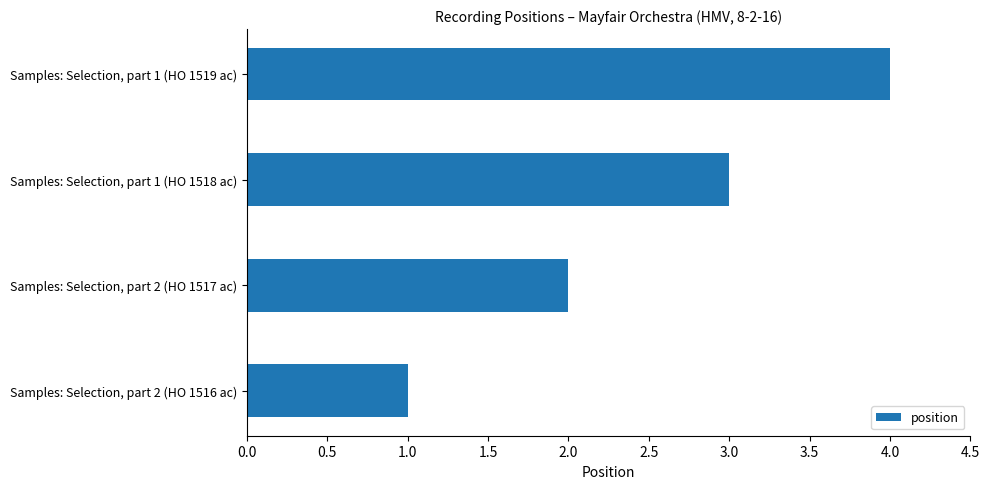

Where is the data nearest to the value 2?

Samples: Selection, part 2 (HO 1517 ac)